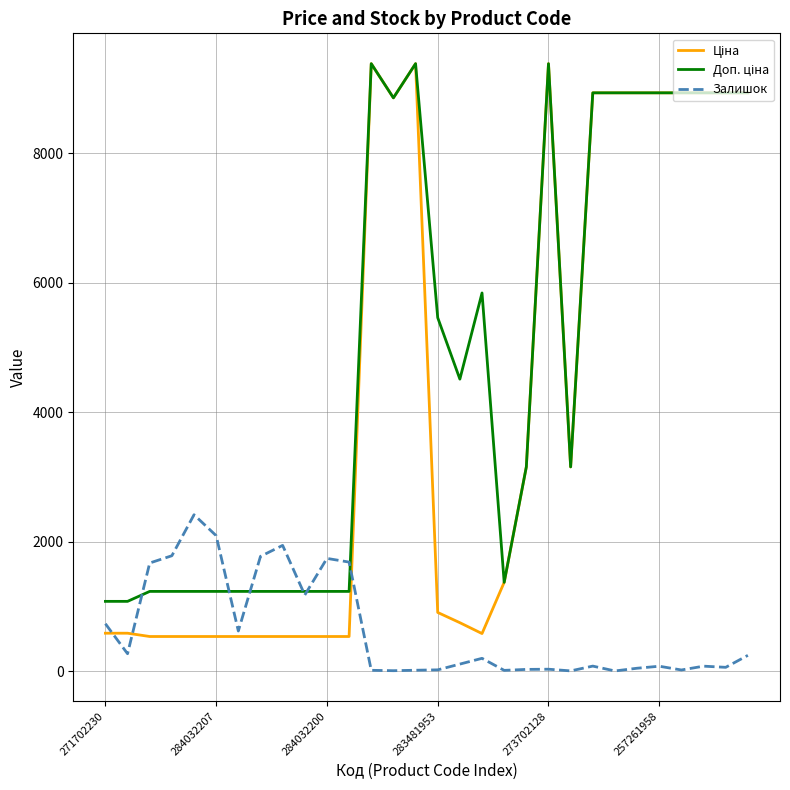

What is the highest value of the Залишок series?

2419.0